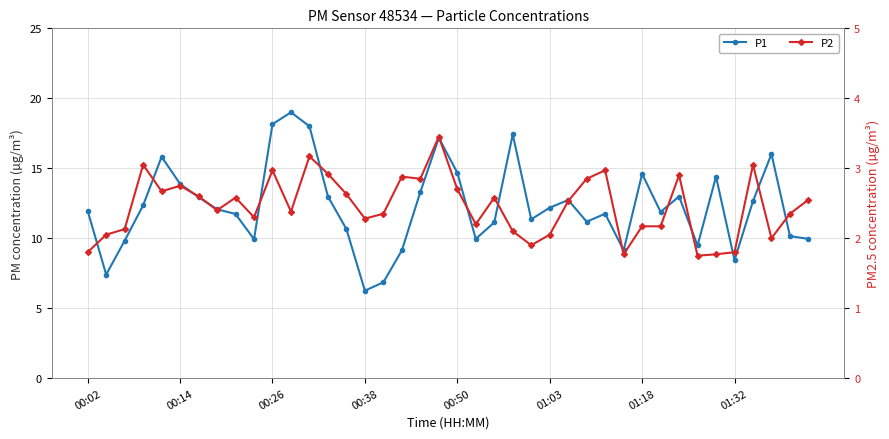

Which series has the widest spread of values?

P1